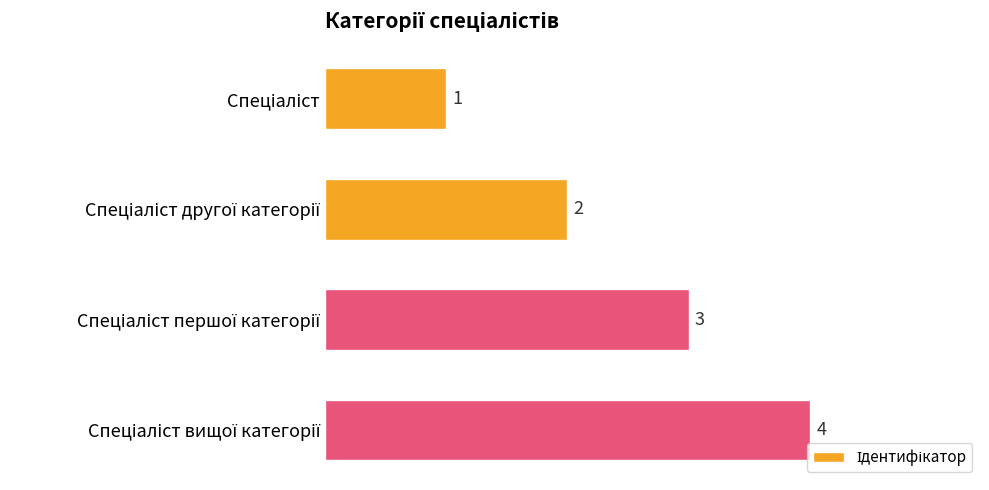

What is the greatest value displayed?

4